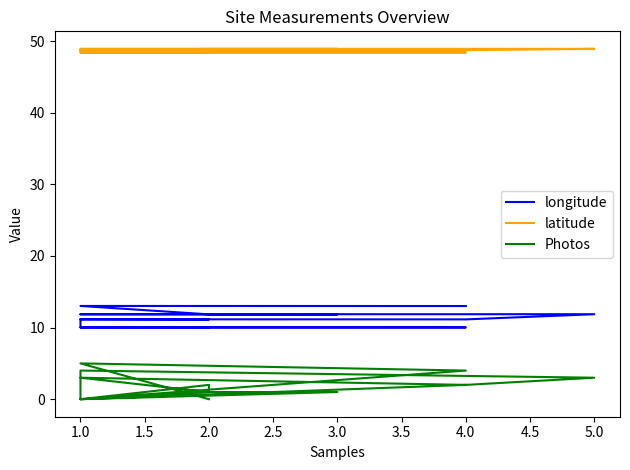

At which label is latitude closest to 48?

1.0